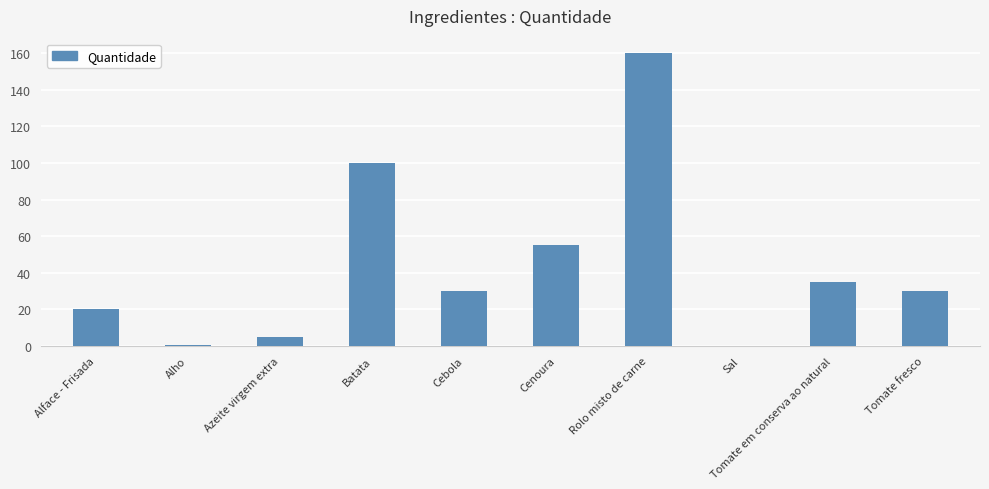

The chart shows a value of 160.0 at Rolo misto de carne. True or false?

True